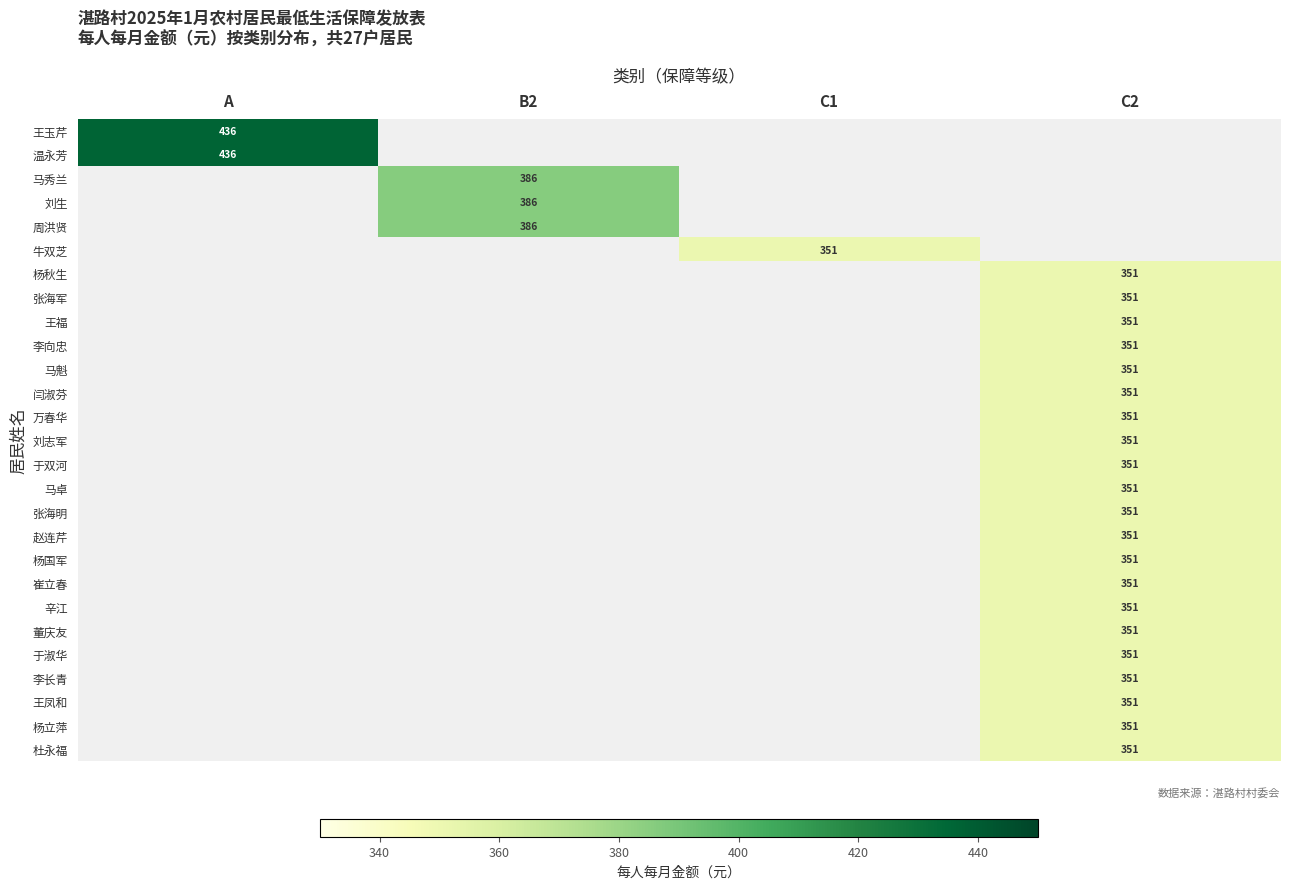

The value of 杜永福 at C2 is 351. True or false?

True